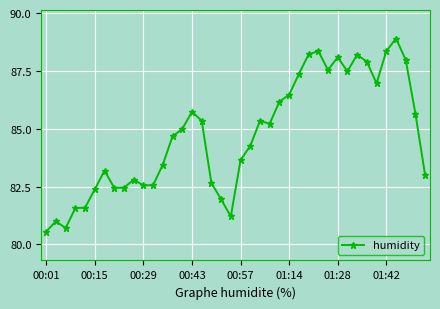

True or false: the data has more than 2 interior local peaks.

True